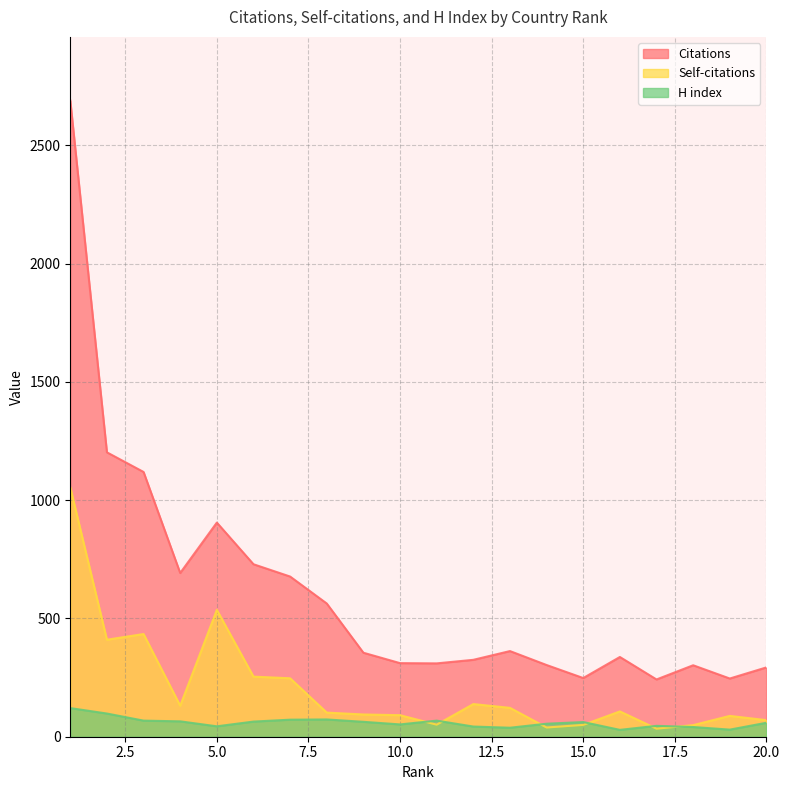

How many lines are shown in the chart?

3